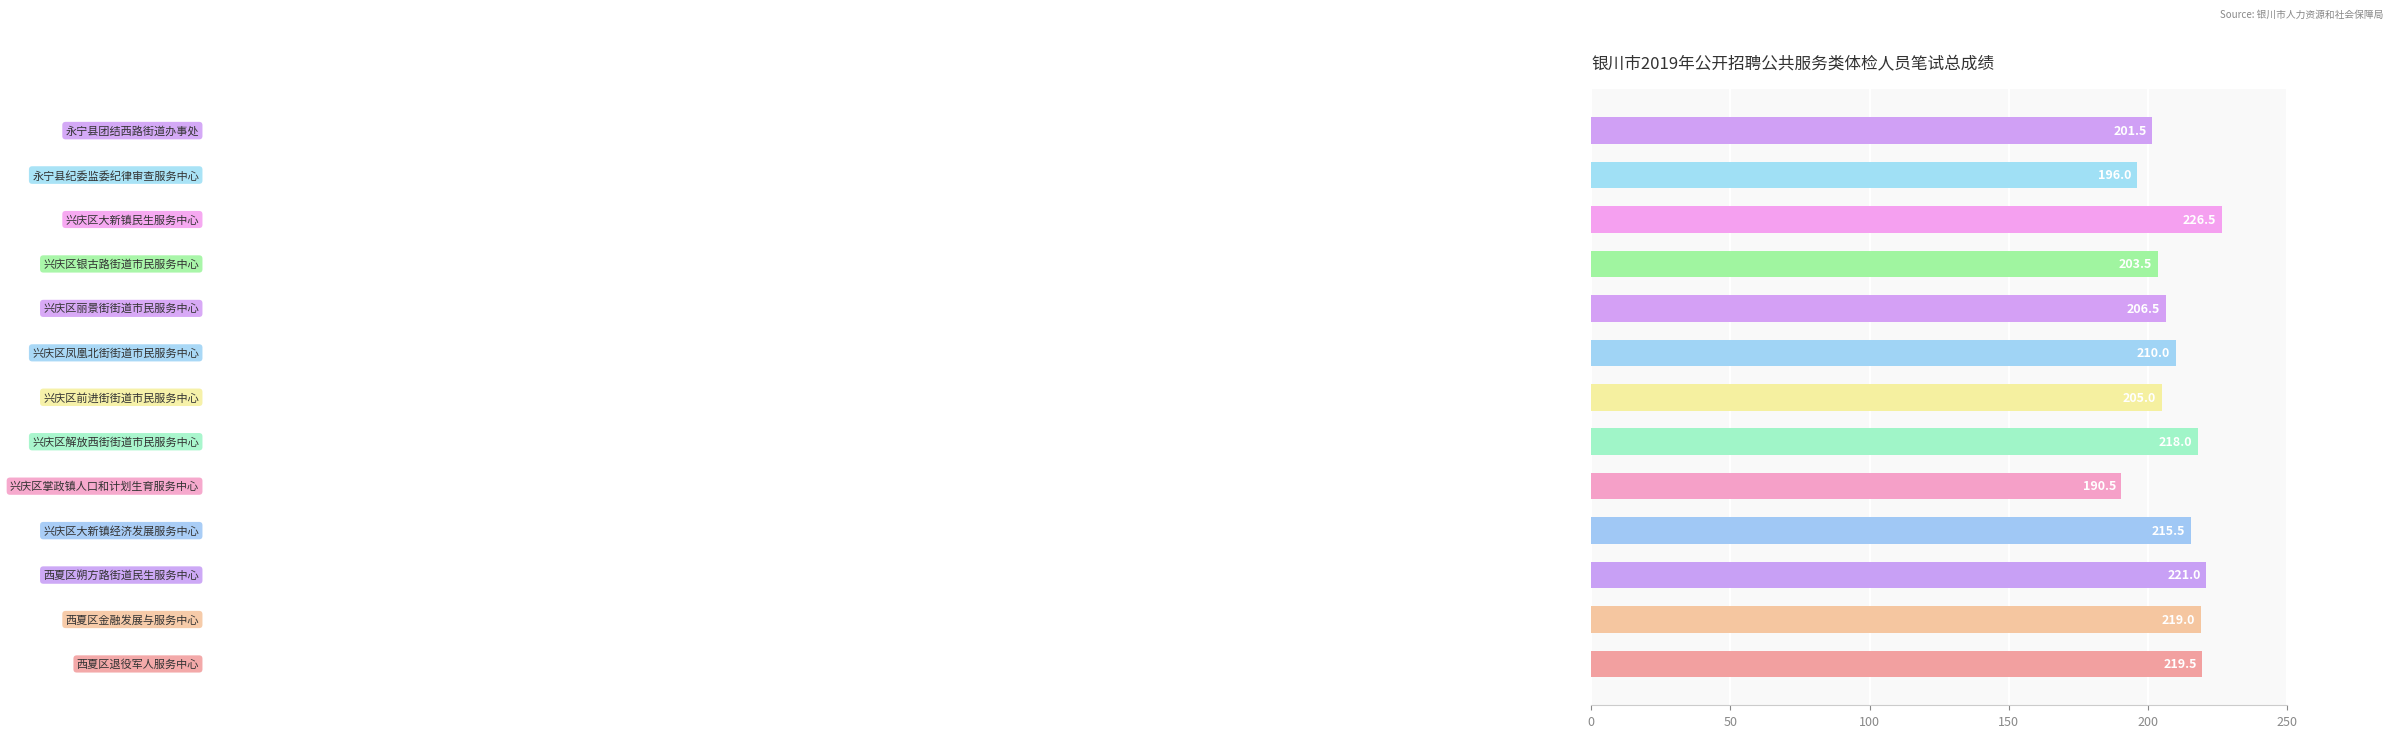

Does the chart contain stacked bars?

No